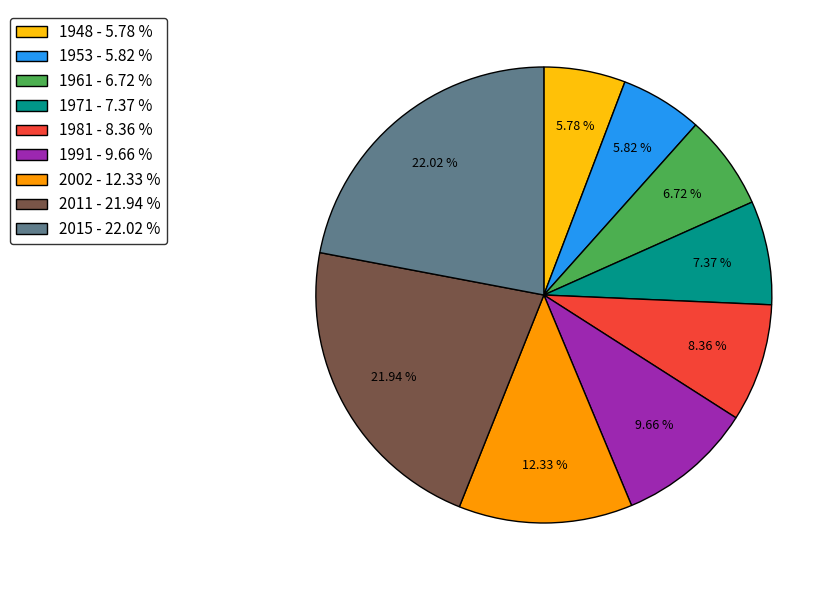

To the nearest percent, what portion does 1948 represent?

6%